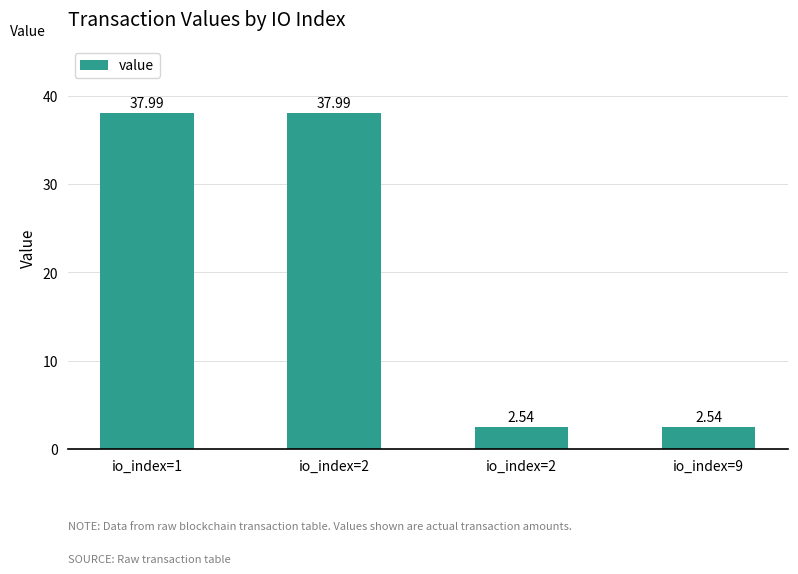

How many data points are above 37?

2